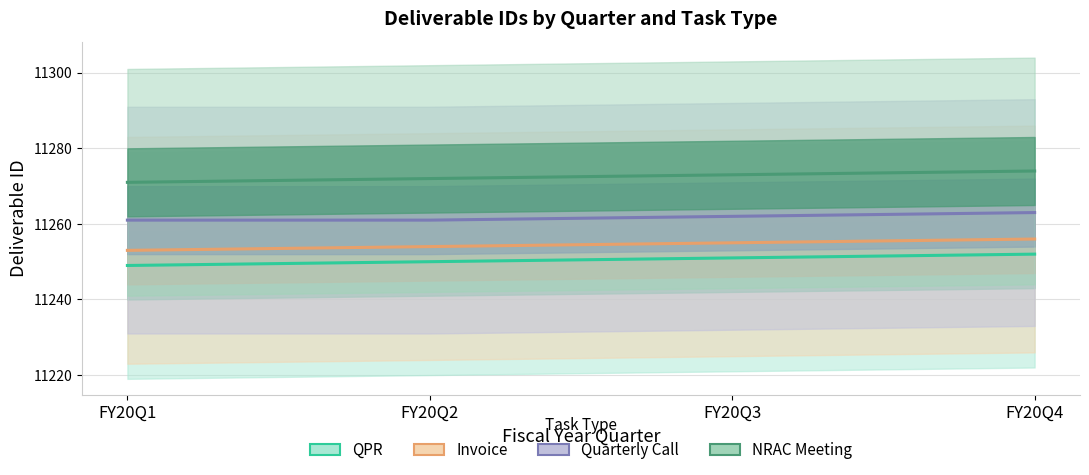

Read the NRAC Meeting value at FY20Q1.

11271